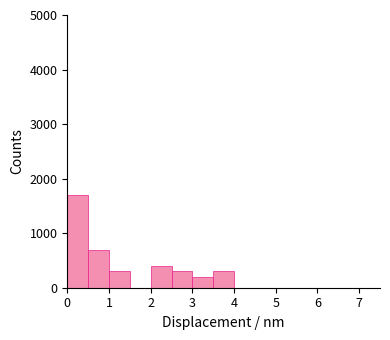

Reading left to right, list every bar in this chart as the range it spans on the x-axis followed by its height. The values are not printed on the chart, so give them approximately, as read against the axis.

0.0 to 0.5: 1700
0.5 to 1.0: 700
1.0 to 1.5: 300
1.5 to 2.0: 0
2.0 to 2.5: 400
2.5 to 3.0: 300
3.0 to 3.5: 200
3.5 to 4.0: 300
4.0 to 4.5: 0
4.5 to 5.0: 0
5.0 to 5.5: 0
5.5 to 6.0: 0
6.0 to 6.5: 0
6.5 to 7.0: 0
7.0 to 7.5: 0